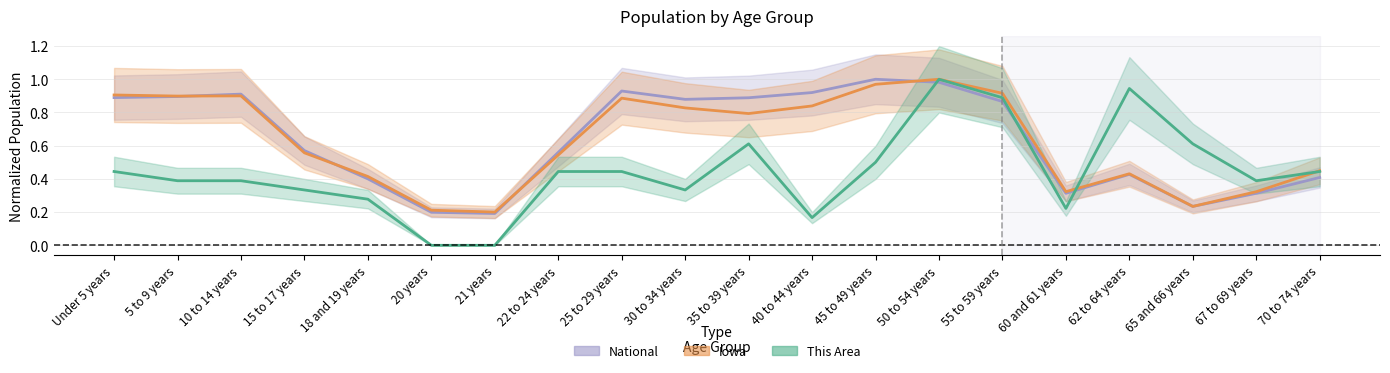

What is the spread (max minus min) of values at 5 to 9 years?

0.5